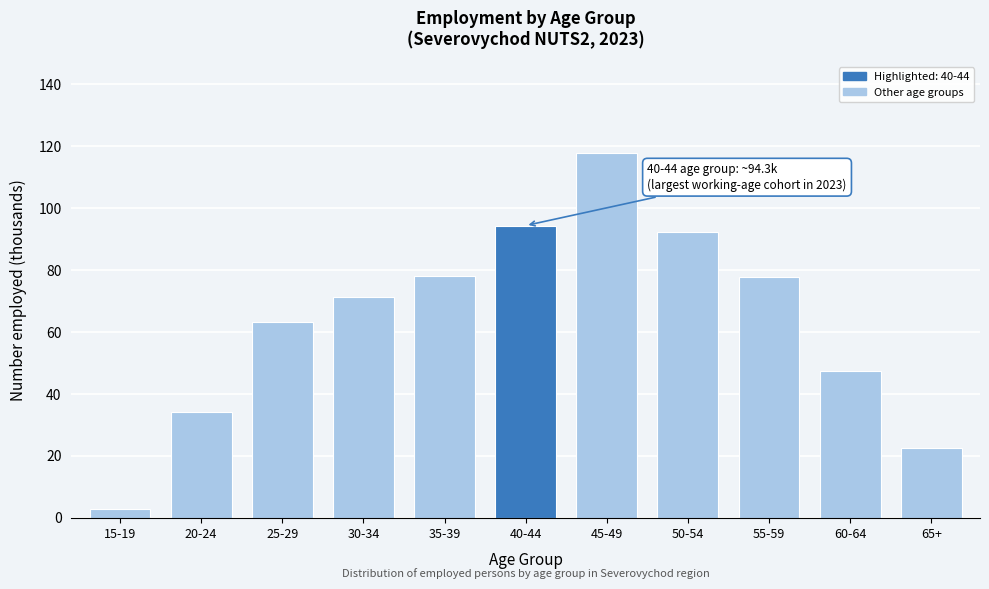

Where is the data nearest to the value 60?

25-29